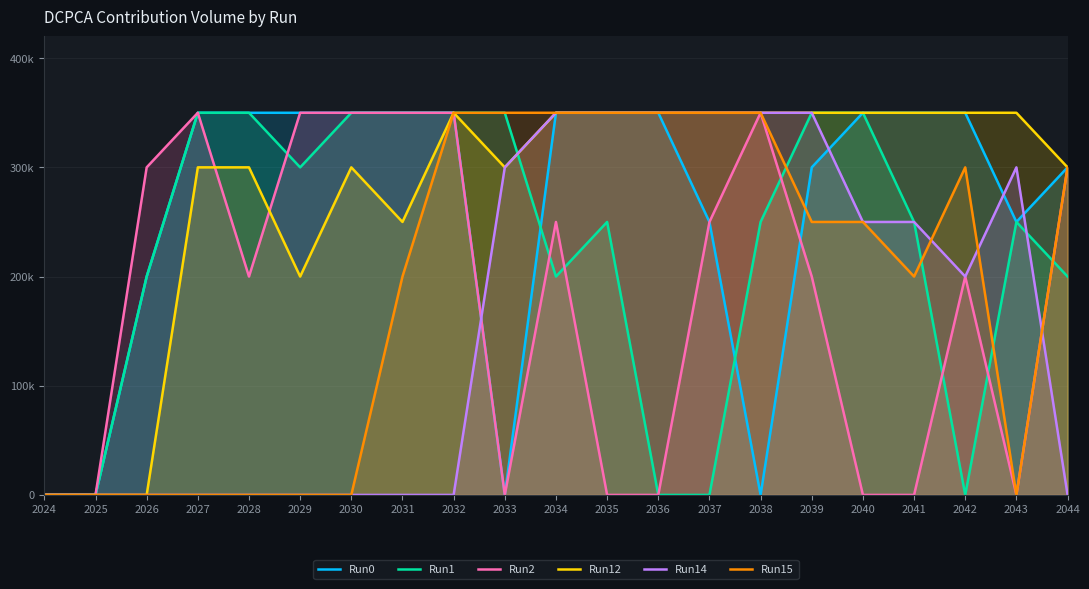

At which label does Run14 reach its peak?

2034